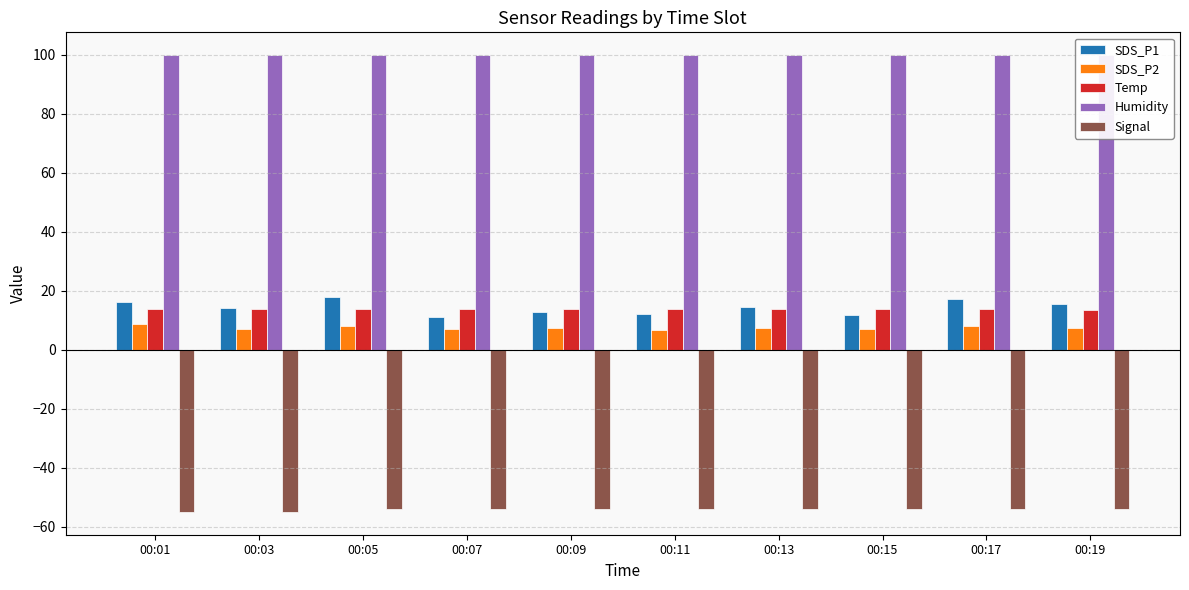

How many groups of bars are there?

10